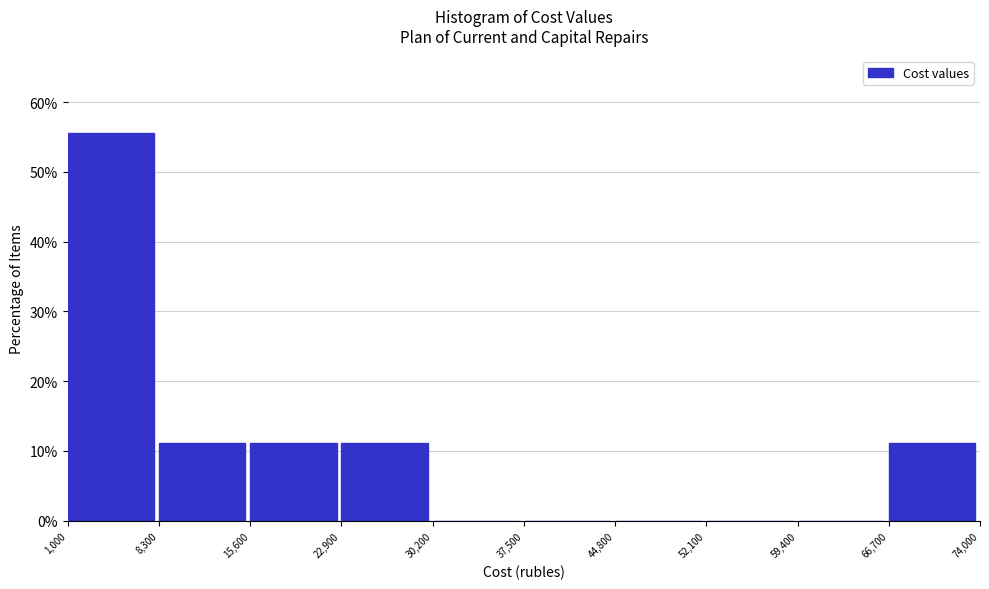

How tall is the bar that spans 8,300 to 15,600 on the x-axis? The values are not printed on the chart, so give them approximately, as read against the axis.

11